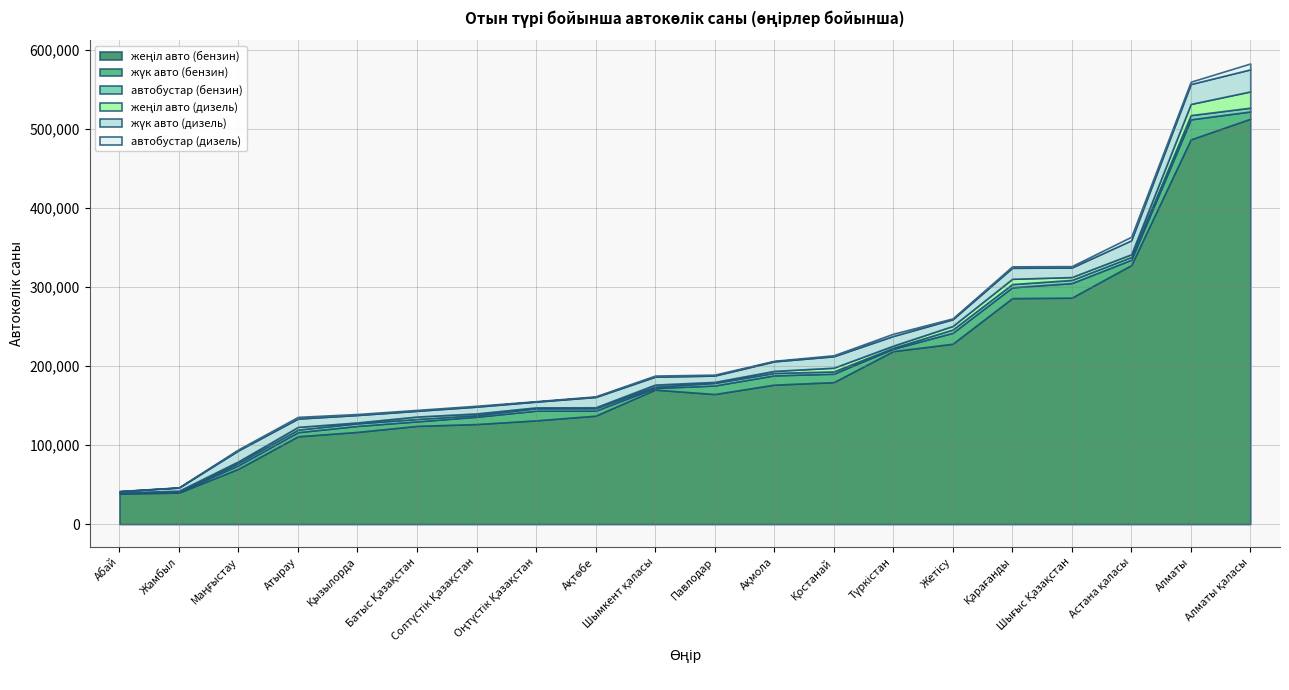

What is the sum of all жүк авто (дизель) values?

237151